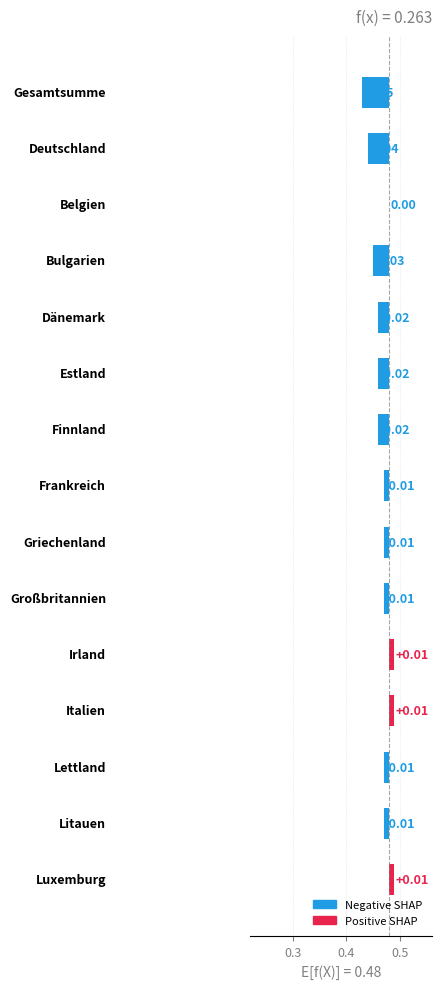

Does the chart contain any negative values?

Yes